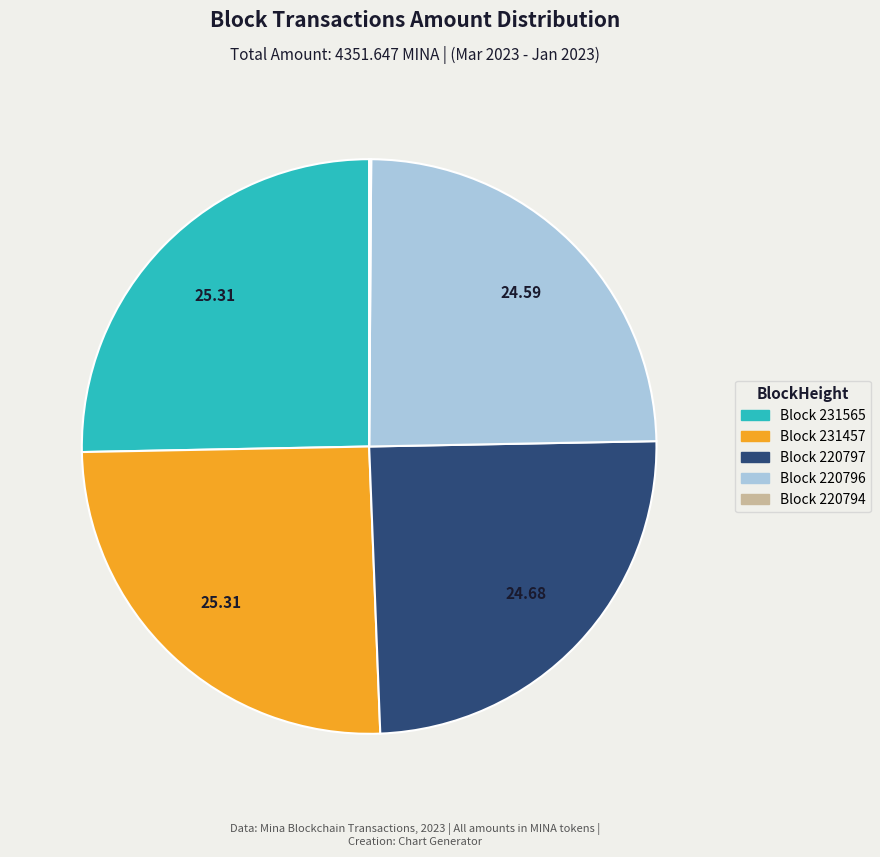

Is there any slice that represents more than half of the pie?

No